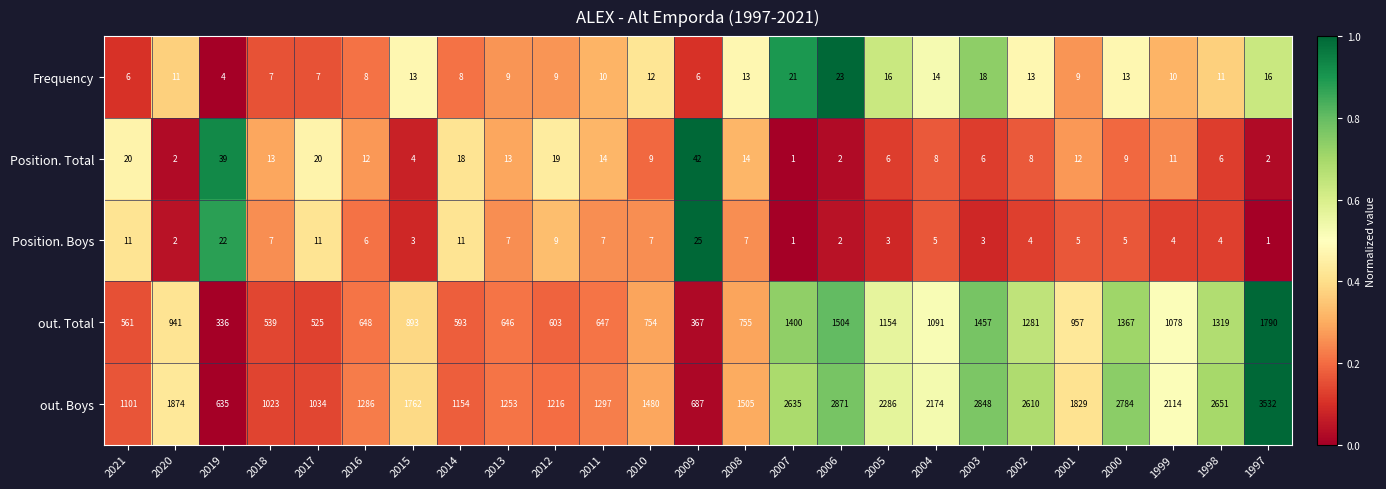

What is the total value across all series at 1997?

5341